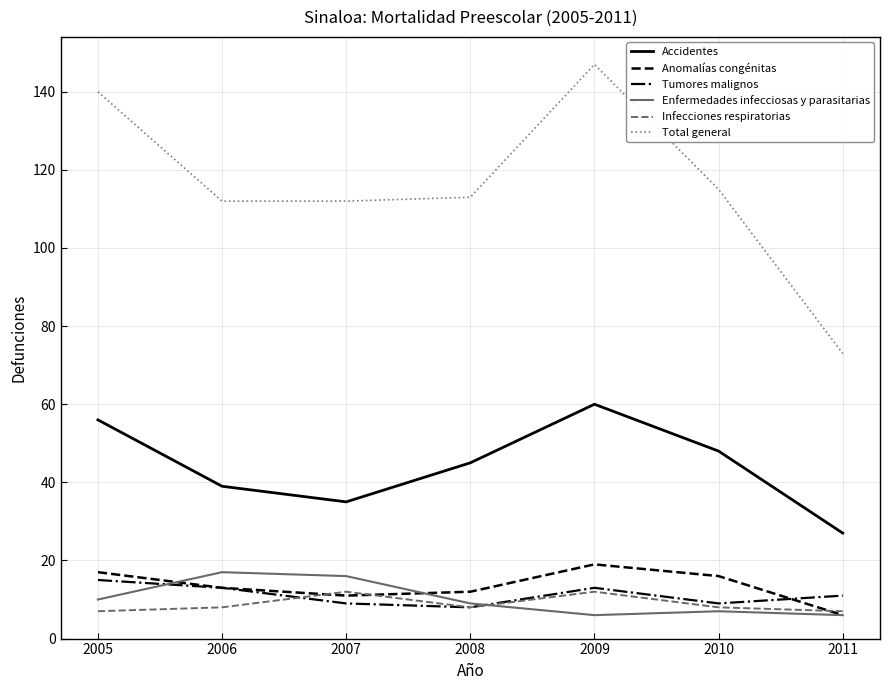

True or false: Accidentes has more than 2 points higher than both neighbors.

False